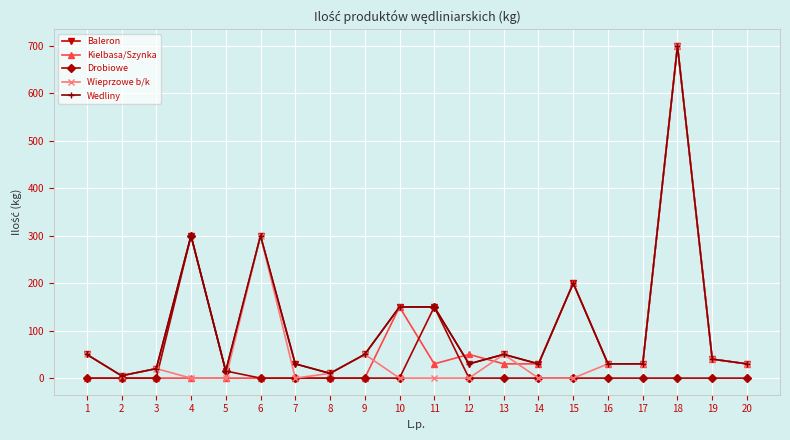

Reading left to right, extract all data points from this chart.

Baleron: 1=50	2=5	3=20	4=300	5=15	6=300	7=30	8=10	9=50	10=150	11=150	12=30	13=50	14=30	15=200	16=30	17=30	18=700	19=40	20=30
Kielbasa/Szynka: 1=0	2=0	3=0	4=0	5=0	6=0	7=0	8=0	9=0	10=150	11=30	12=50	13=30	14=30	15=200	16=30	17=30	18=700	19=40	20=30
Drobiowe: 1=0	2=0	3=0	4=300	5=15	6=0	7=0	8=0	9=0	10=0	11=150	12=0	13=0	14=0	15=0	16=0	17=0	18=0	19=0	20=0
Wieprzowe b/k: 1=50	2=5	3=20	4=0	5=0	6=300	7=0	8=10	9=50	10=0	11=0	12=0	13=50	14=0	15=0	16=30	17=30	18=700	19=40	20=30
Wedliny: 1=50	2=5	3=20	4=300	5=15	6=300	7=30	8=10	9=50	10=150	11=150	12=30	13=50	14=30	15=200	16=30	17=30	18=700	19=40	20=30